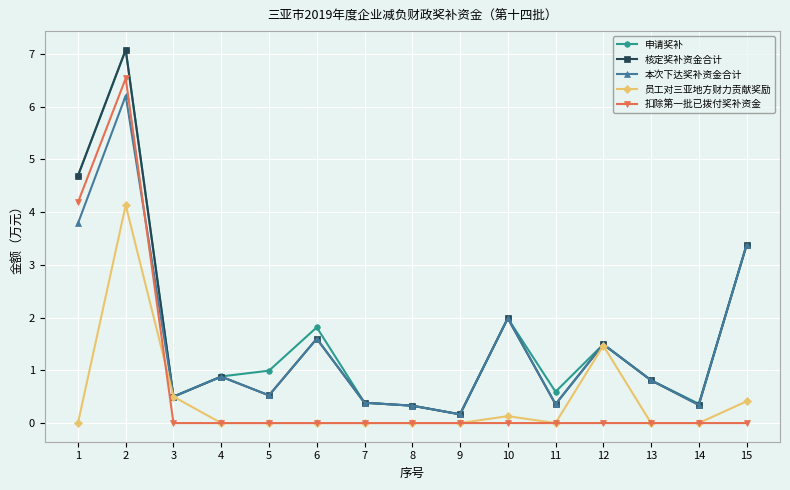

What is the total value across all series at 12?

5.9